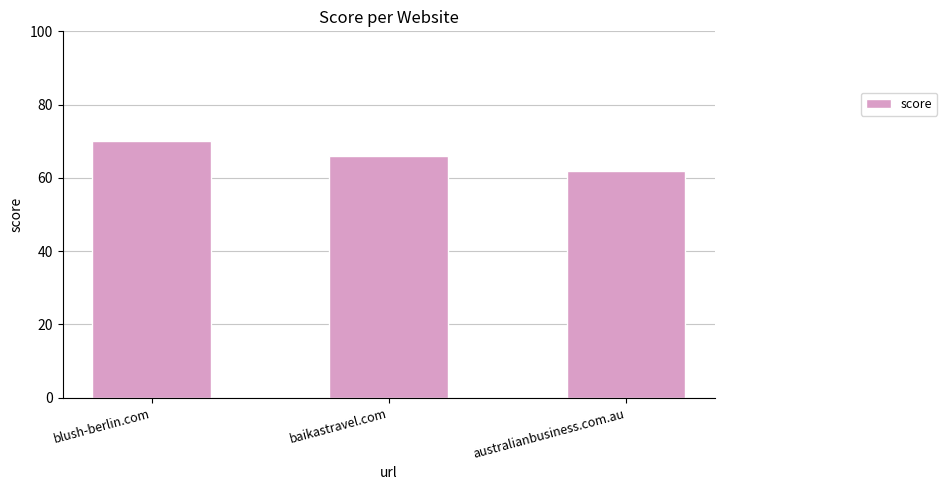

How many data points does each series have?

3